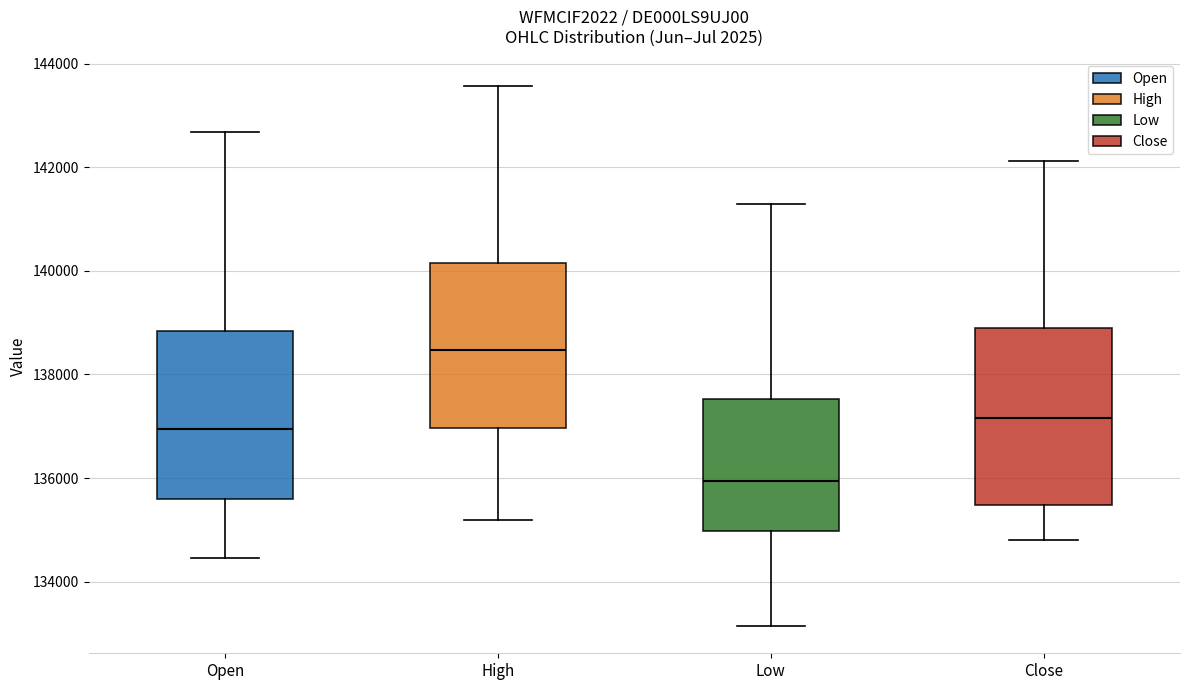

Which box has the lowest median line?

Low